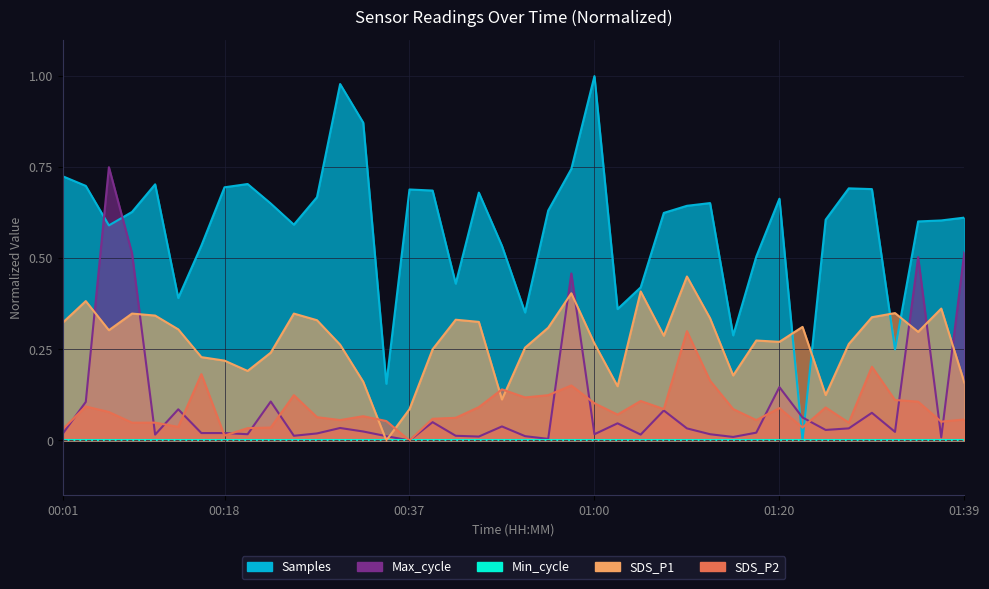

Which series ends up on top after the final intersection of Samples and SDS_P2?

Samples